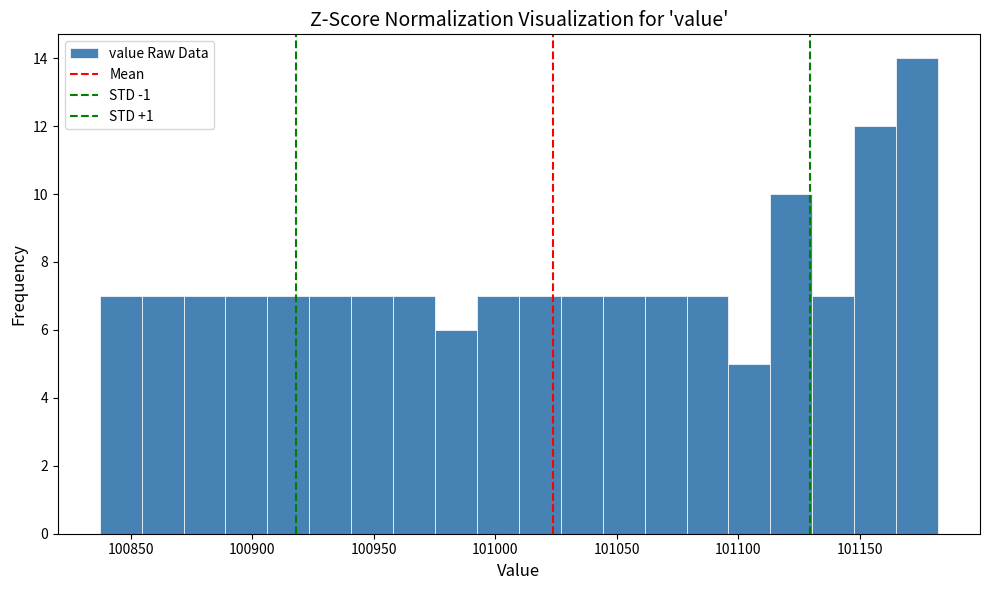

Around what value on the x-axis is the tallest bar? Give the approximate position of its centre, as read against the axis.

101175